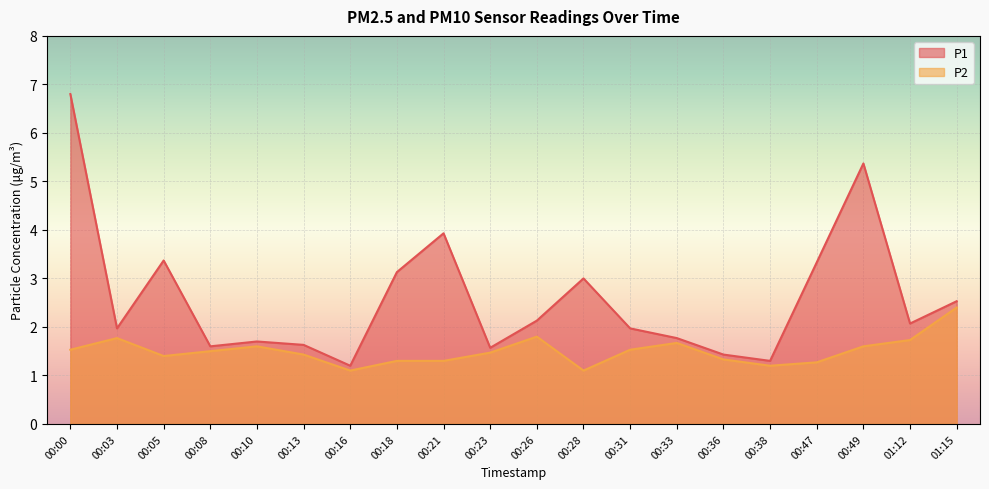

How many categories are shown in the chart?

20